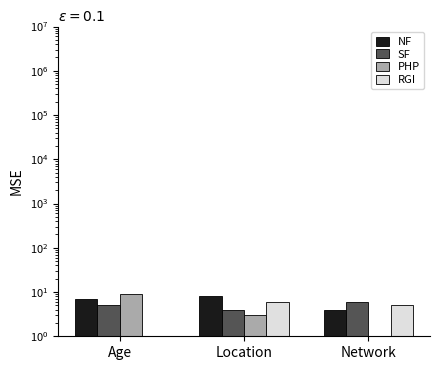

What is the total value across all series at Location?

21